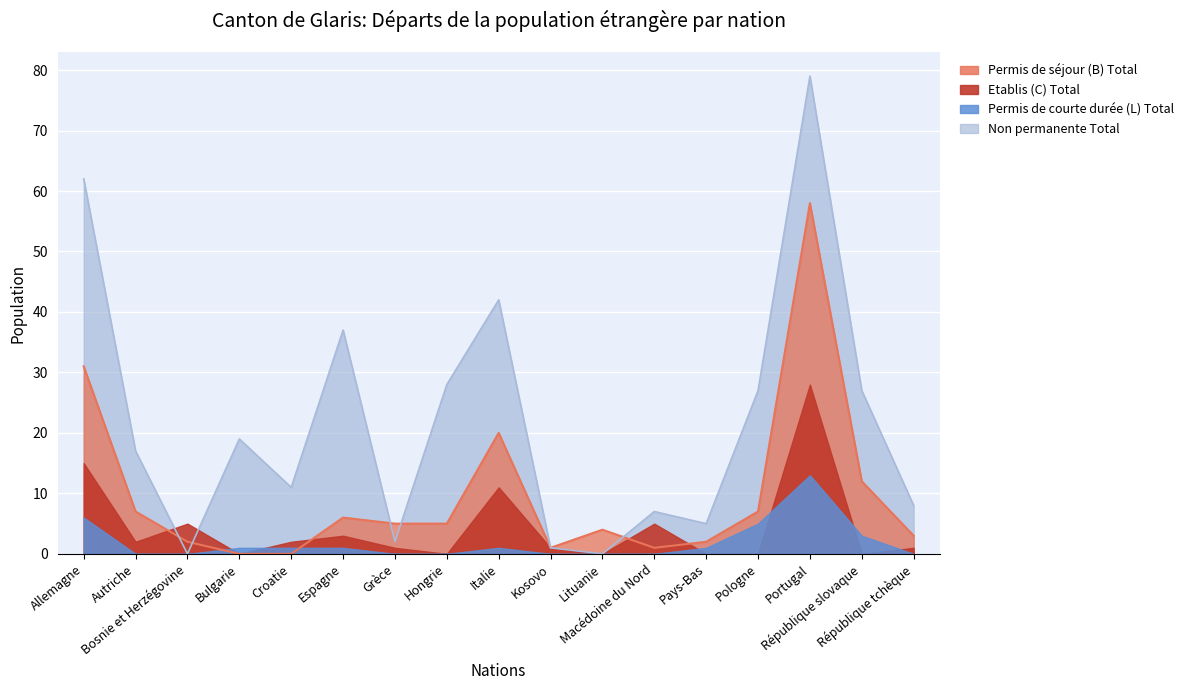

In Non permanente Total, how many points are lower than both neighbors (excluding endpoints)?

5